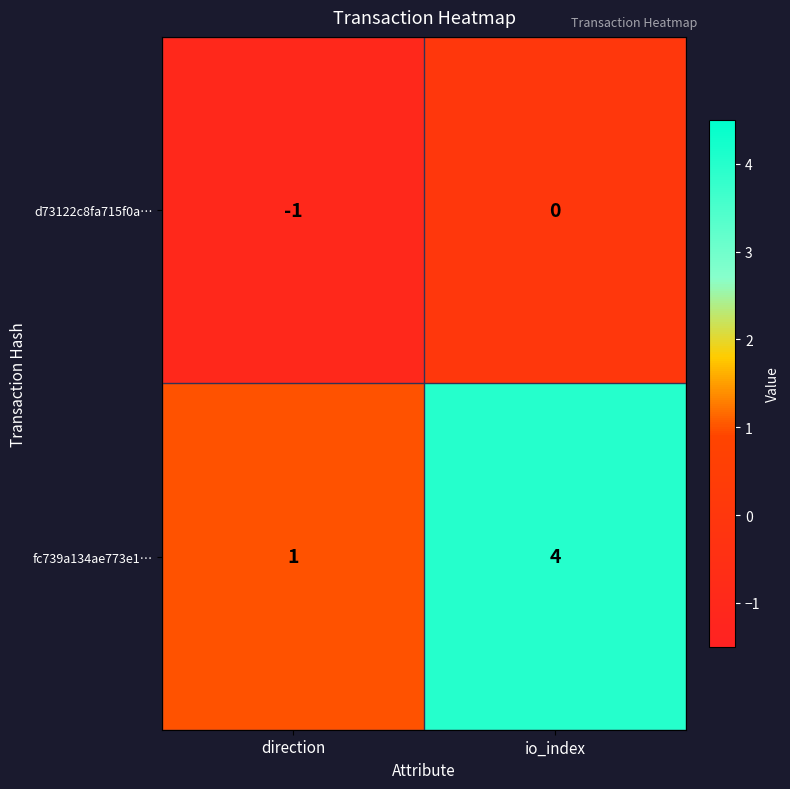

How many data points does each series have?

2